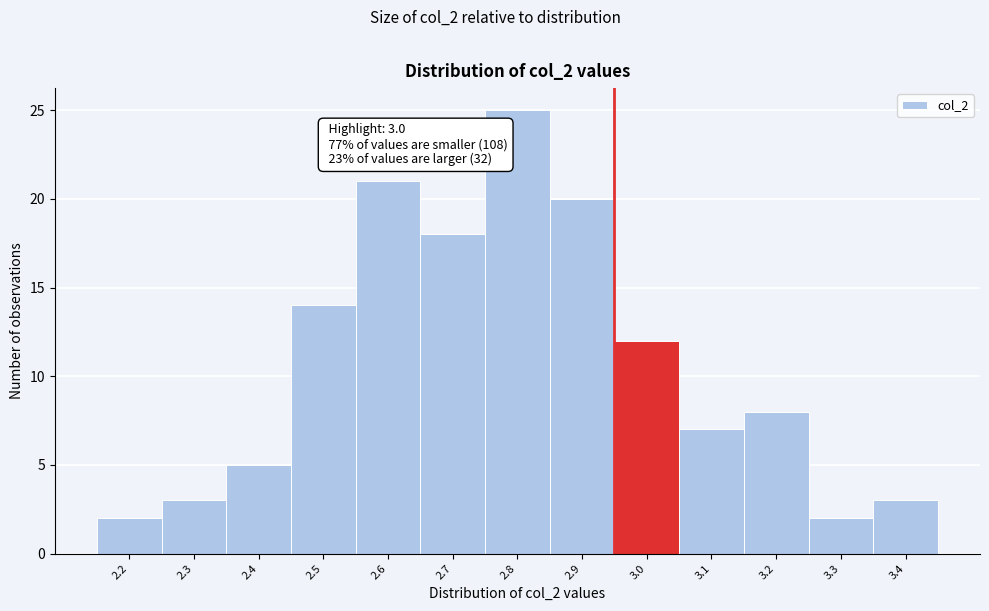

Reading left to right, list all the values displayed in this chart.

2.2=2	2.3=3	2.4=5	2.5=14	2.6=21	2.7=18	2.8=25	2.9=20	3.0=12	3.1=7	3.2=8	3.3=2	3.4=3